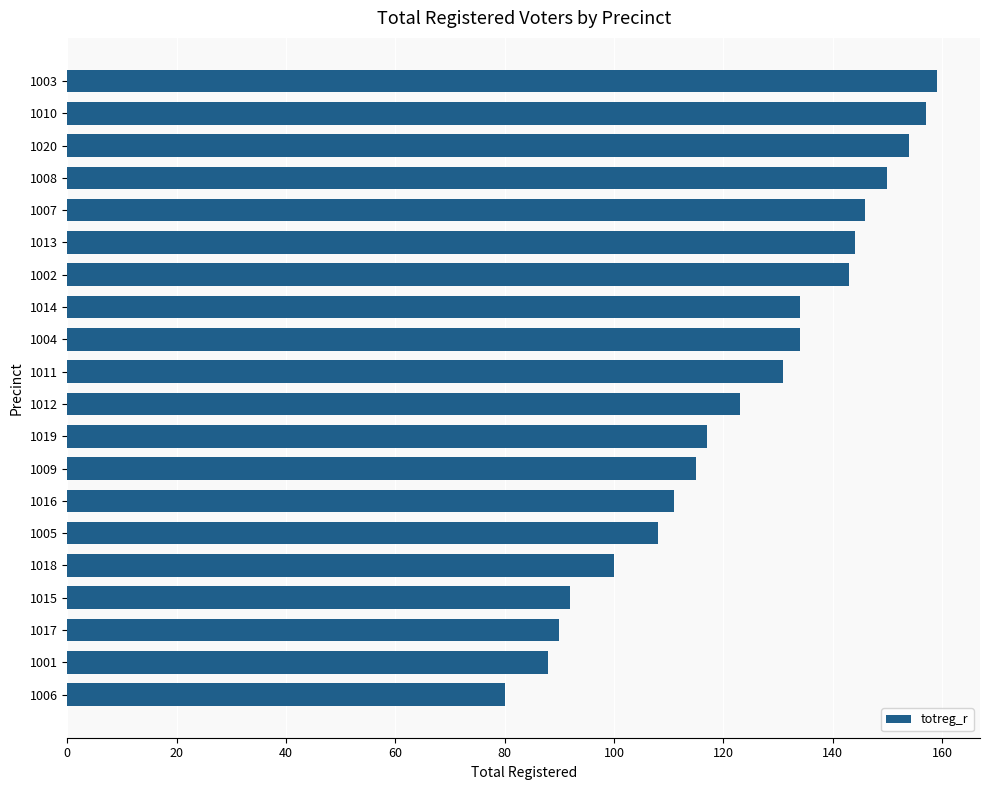

What is the sum of all values?

2476